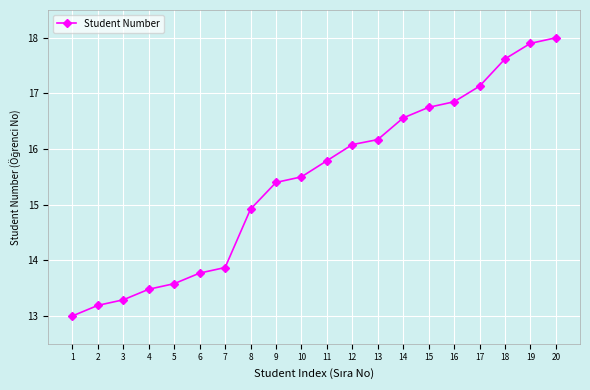

What is the sum of the values at 11 and 1?

28.8